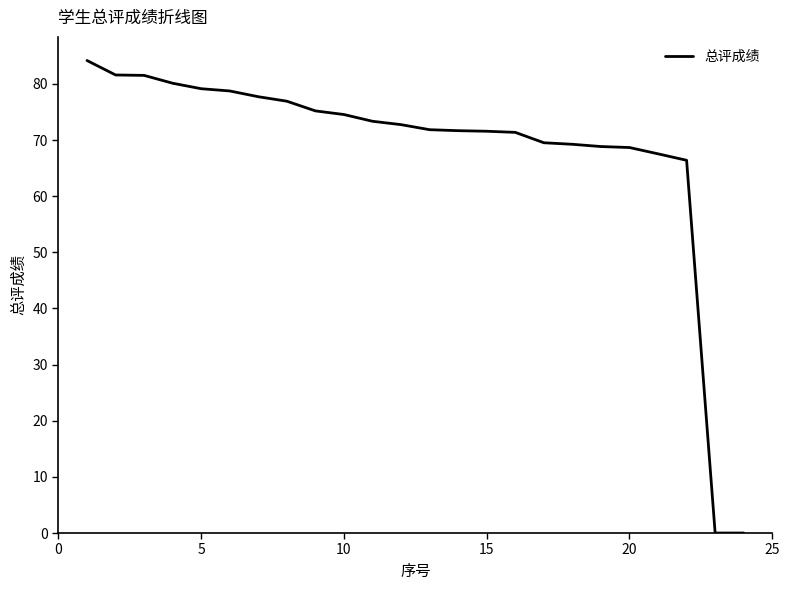

What is the maximum value shown in the chart?

84.2